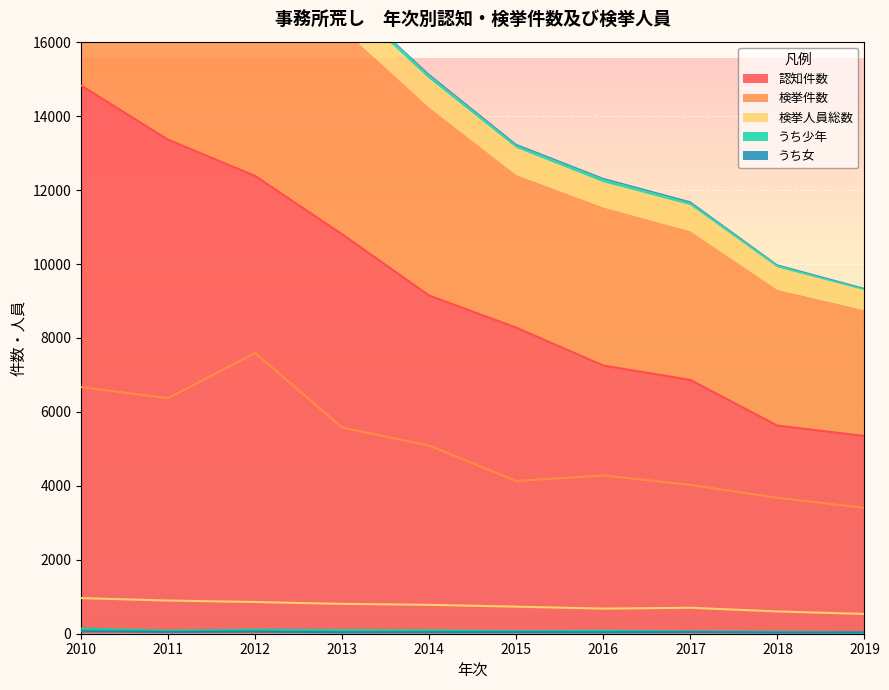

What is the maximum value for うち女?

67